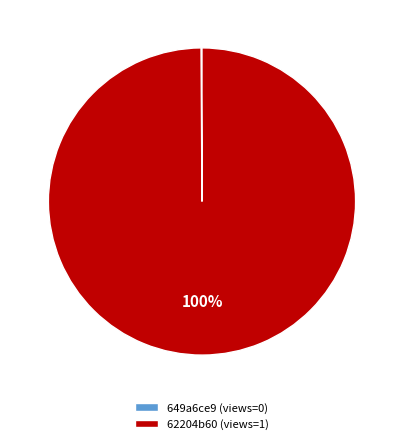

What is the largest slice in the pie chart?

62204b60 (views=1)